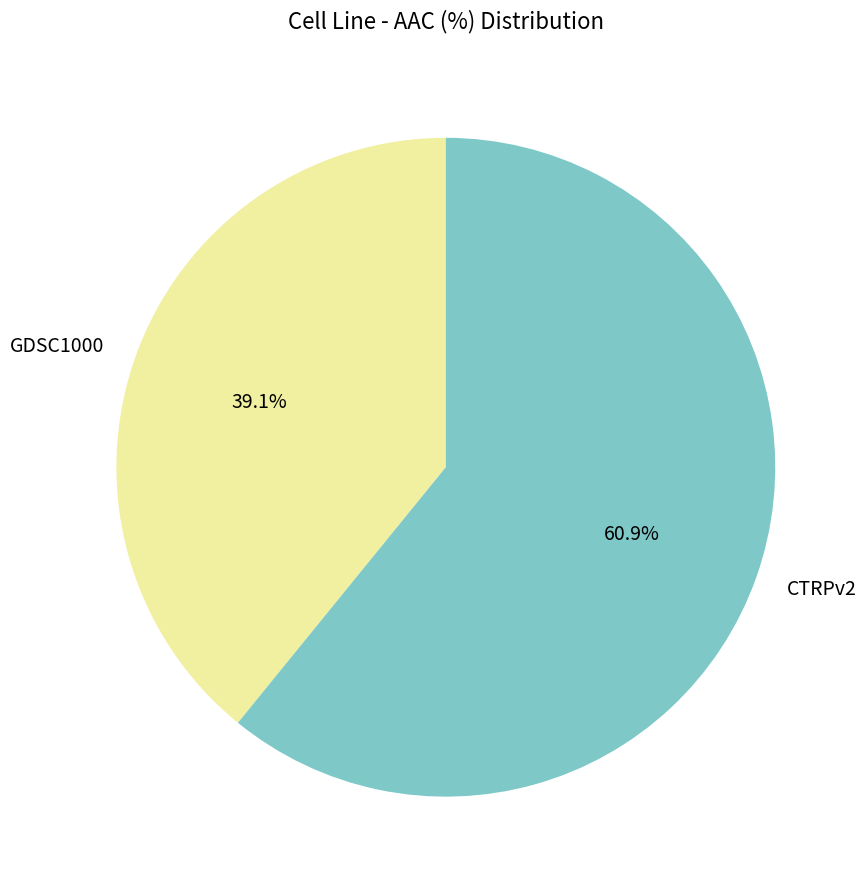

Which category has the biggest portion of the pie?

CTRPv2